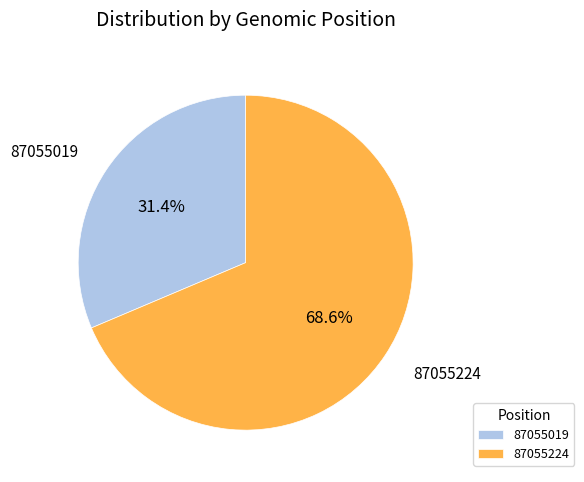

True or false: 87055224 accounts for 56% of the total.

False